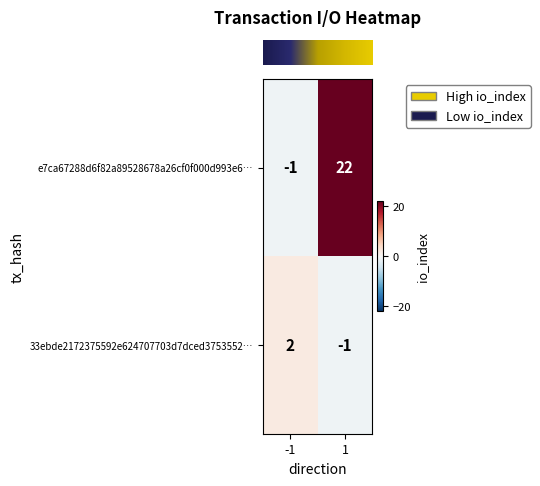

At how many categories does at least one series exceed 5?

1